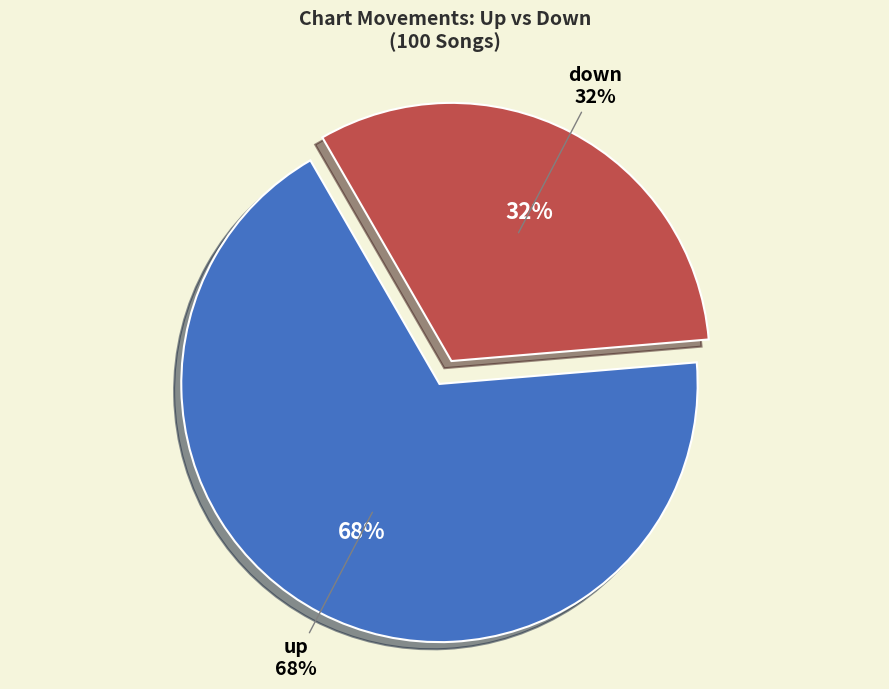

True or false: down accounts for 32% of the total.

True